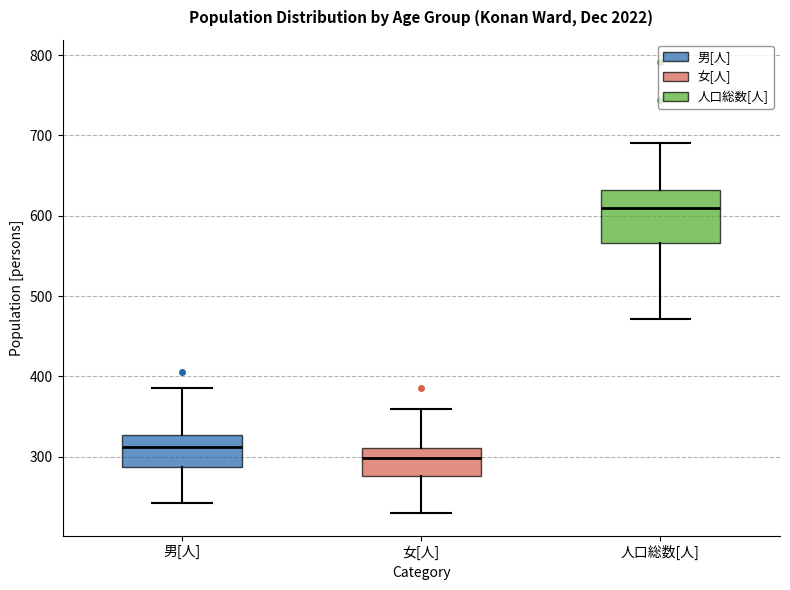

Reading left to right, transcribe this box plot: for each box, give where its median line is, the range the box spans, and where its two whiskers end, as read against the y-axis. The values are not printed on the chart, so give them approximately, as read against the axis.

男[人]: median 310, box 290 to 330, whiskers 240 to 390
女[人]: median 300, box 280 to 310, whiskers 230 to 360
人口総数[人]: median 610, box 570 to 630, whiskers 470 to 690